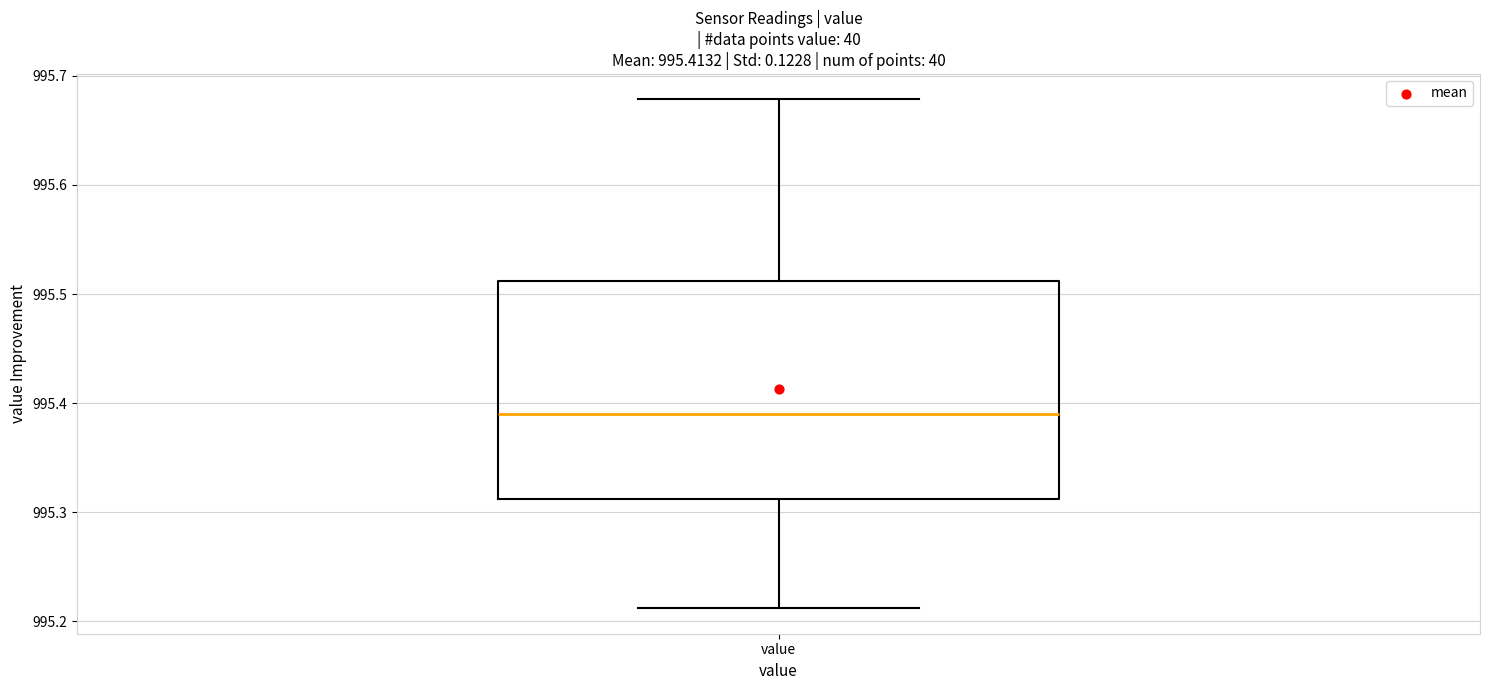

Where is the upper edge of the box for value on the y-axis? The values are not printed on the chart, so give them approximately, as read against the axis.

995.51